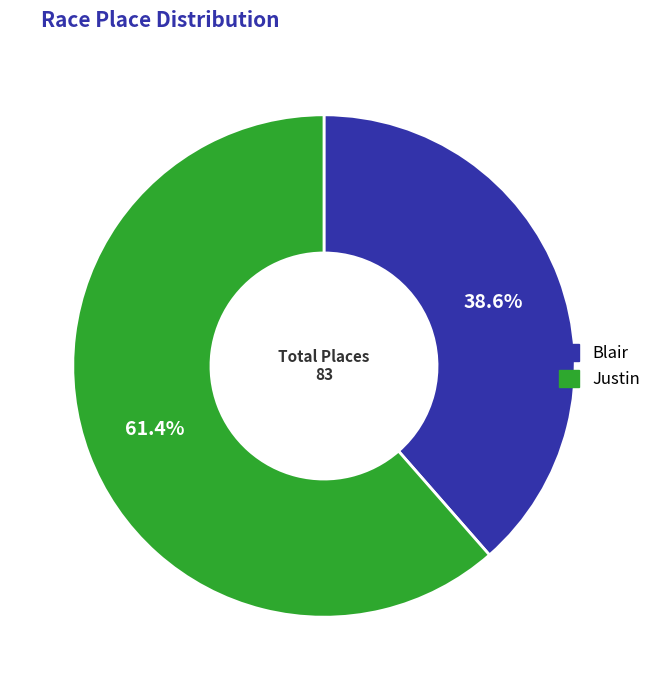

Between Justin and Blair, which is larger?

Justin